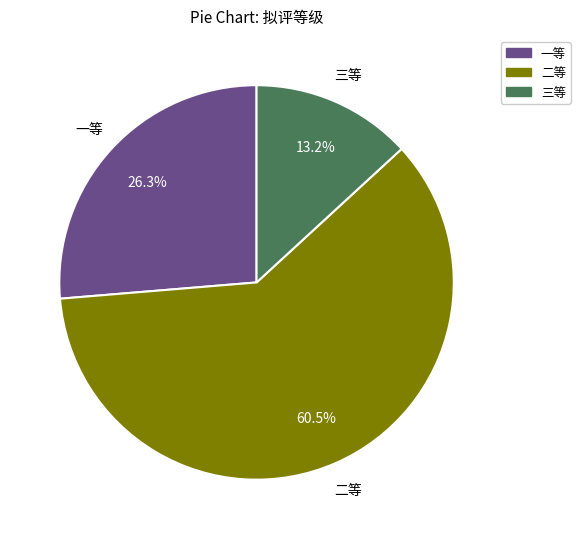

What is the smallest slice in the pie chart?

三等